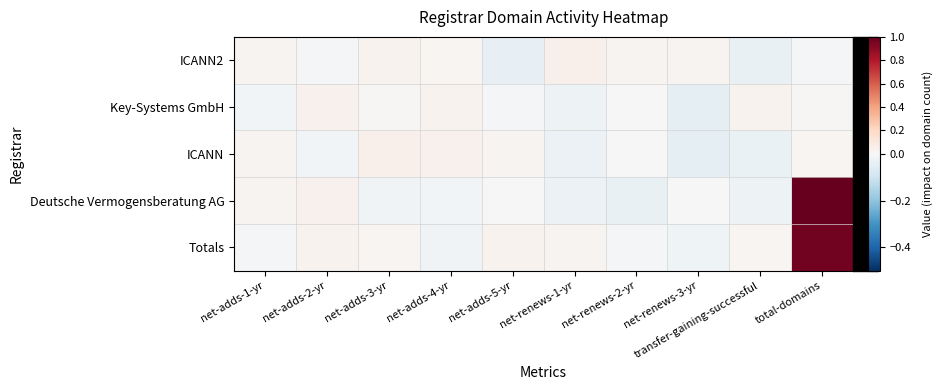

At how many categories does at least one series exceed 0?

10